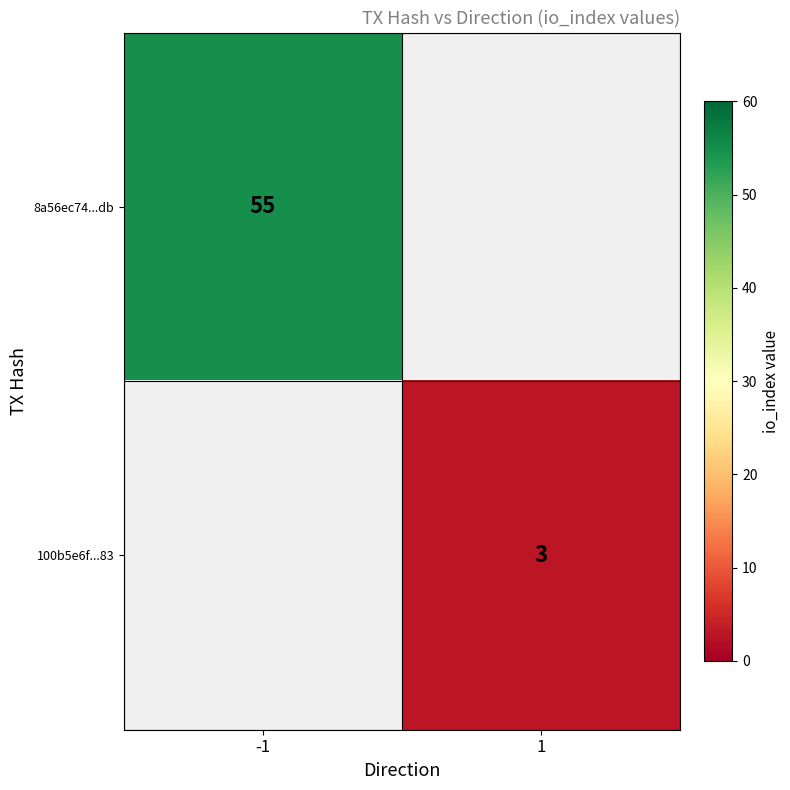

At how many categories does at least one series exceed 43?

1